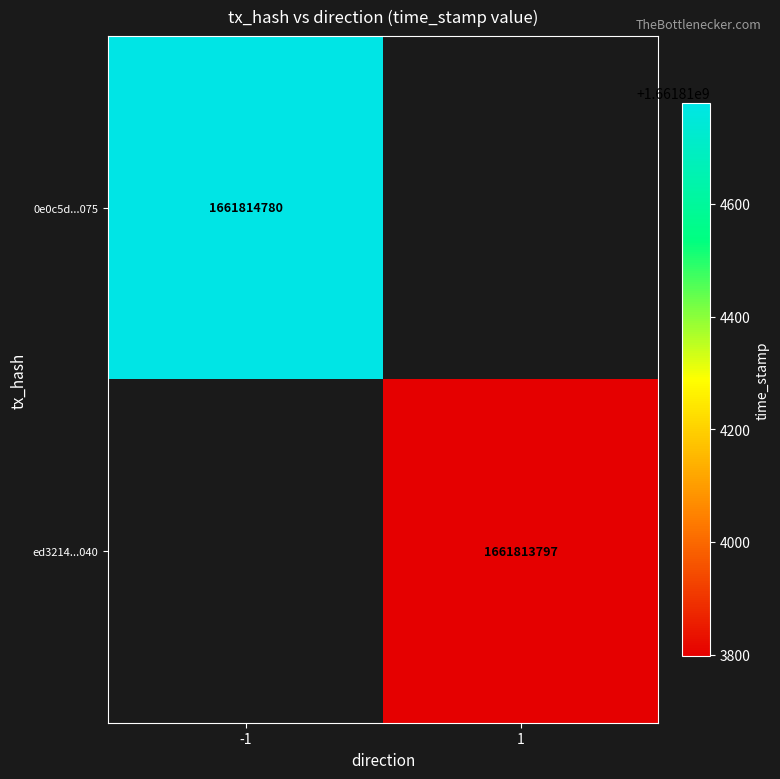

What is the total value across all series at time_stamp?

3323628577